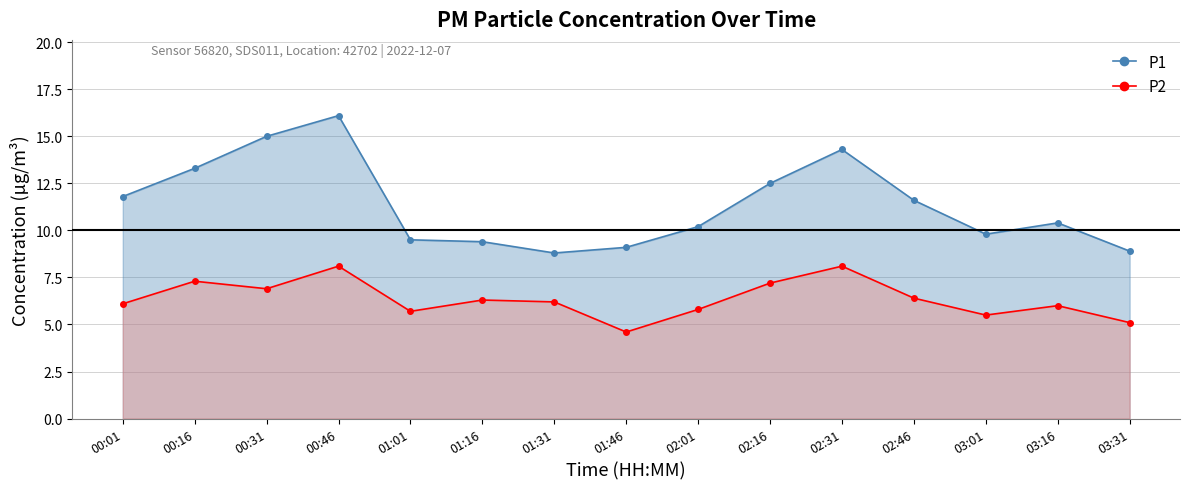

The value of P2 at 00:46 is 8.1. True or false?

True